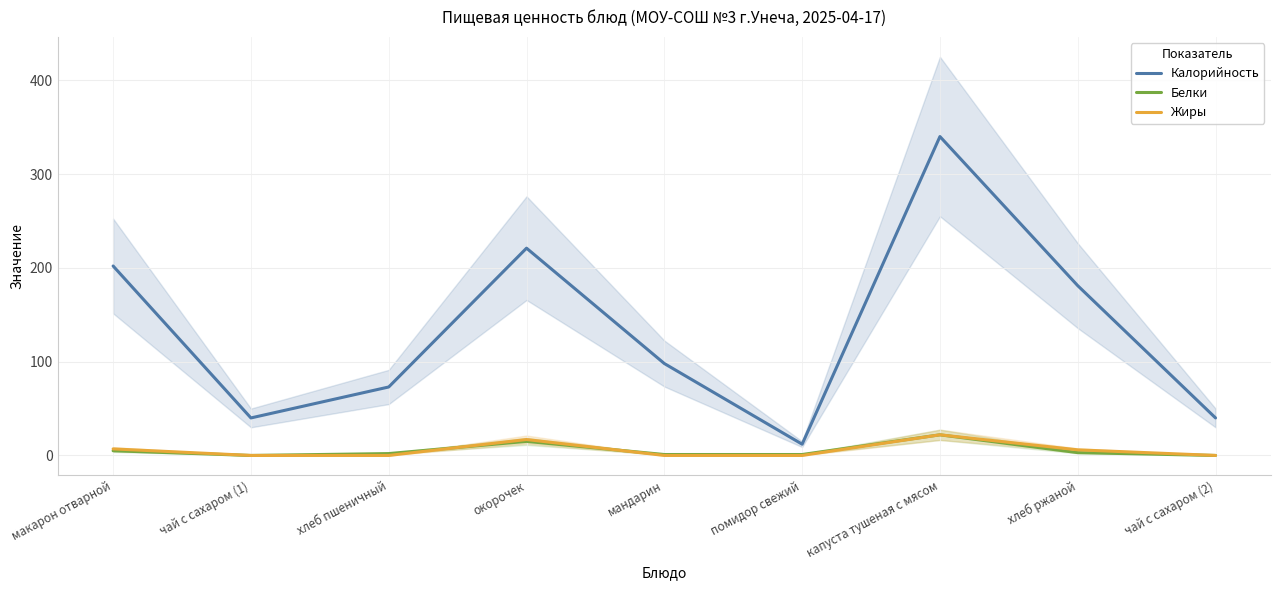

What is the label of the 8th point from the left?

хлеб ржаной